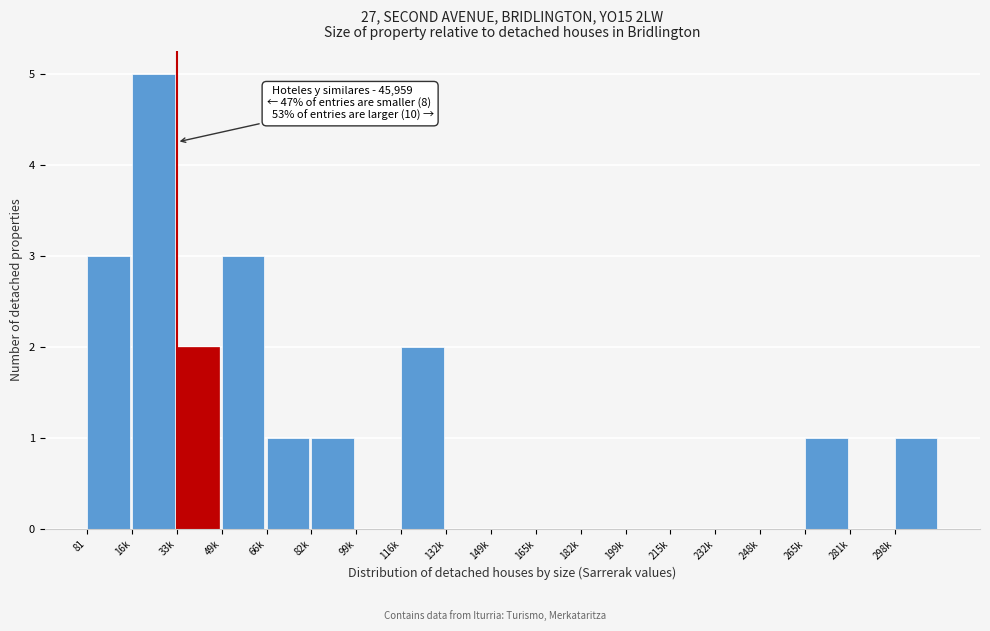

Reading right to left, extract all data points from this chart.

298k=1	281k=0	265k=1	248k=0	232k=0	215k=0	199k=0	182k=0	165k=0	149k=0	132k=0	116k=2	99k=0	82k=1	66k=1	49k=3	33k=2	16k=5	81=3